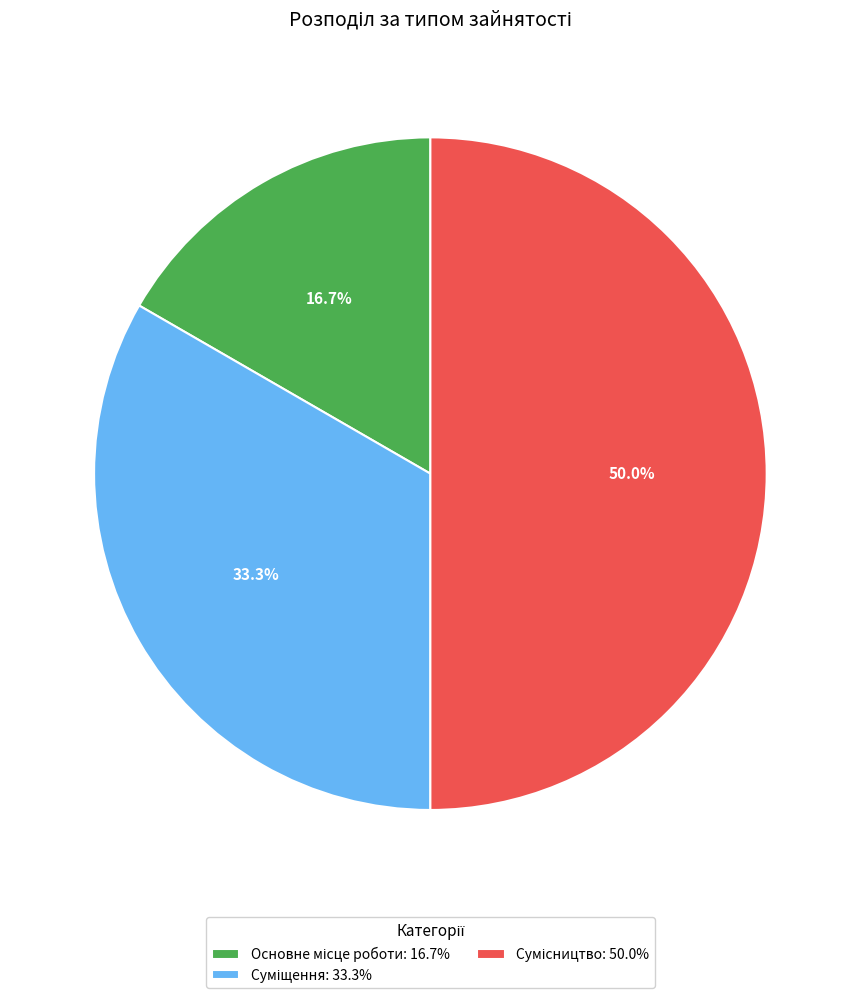

Which has a higher value, Суміщення or Основне місце роботи?

Суміщення